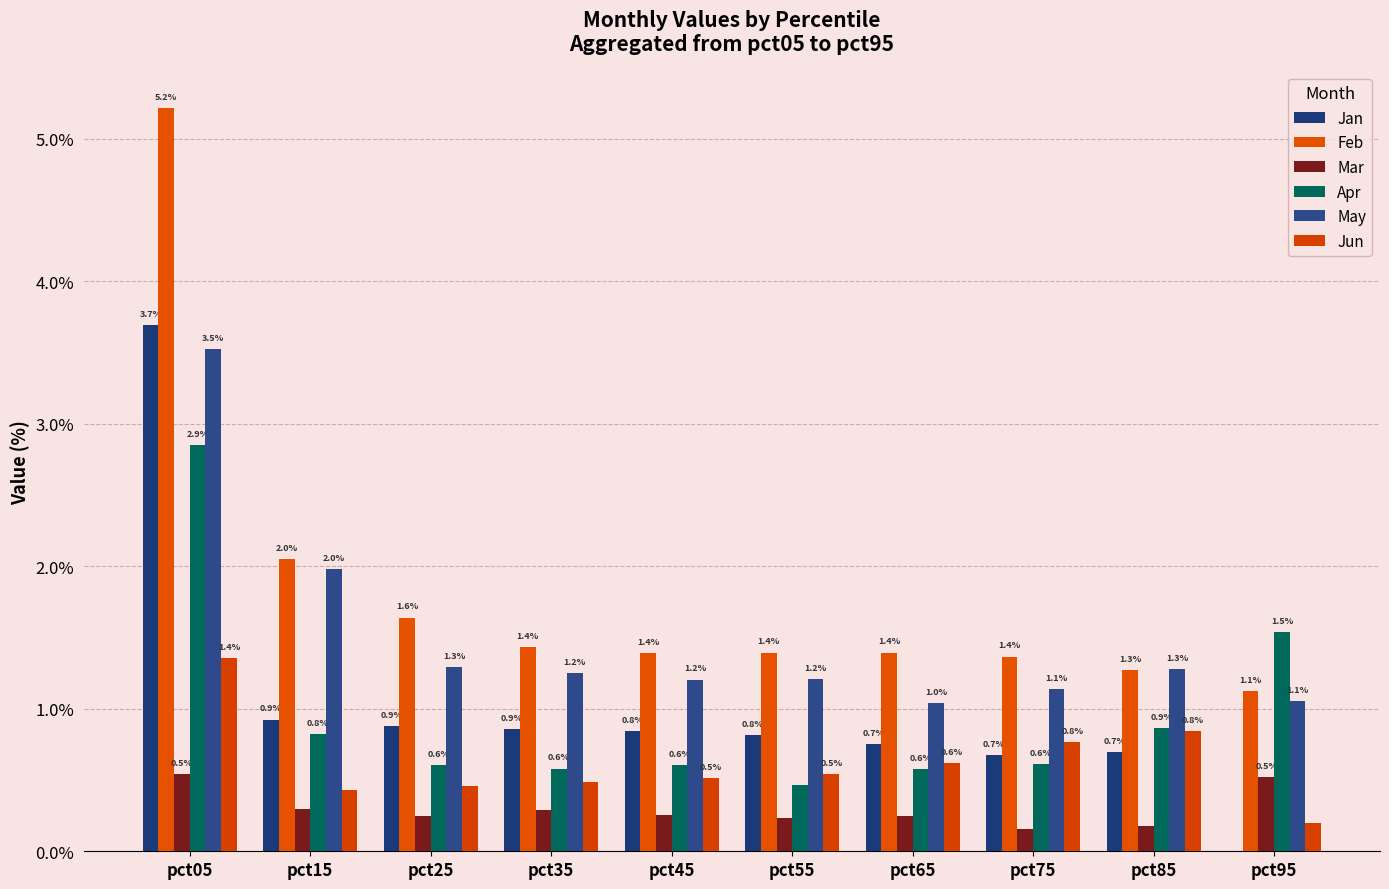

What is the difference between the Mar values at pct95 and pct85?

0.3